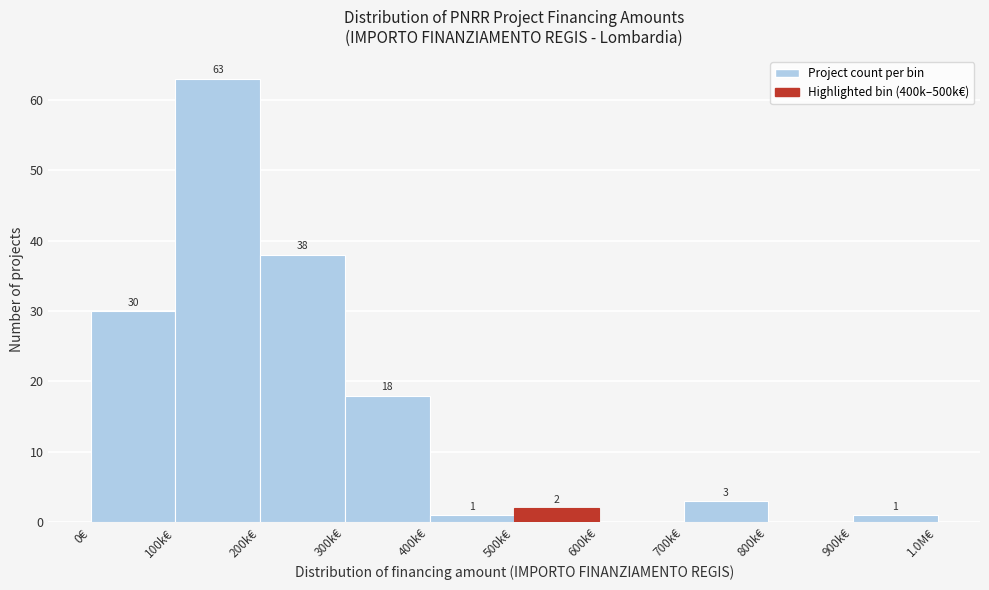

Reading left to right, transcribe all the data shown in this chart.

0€=30	100k€=63	200k€=38	300k€=18	400k€=1	500k€=2	600k€=0	700k€=3	800k€=0	900k€=1